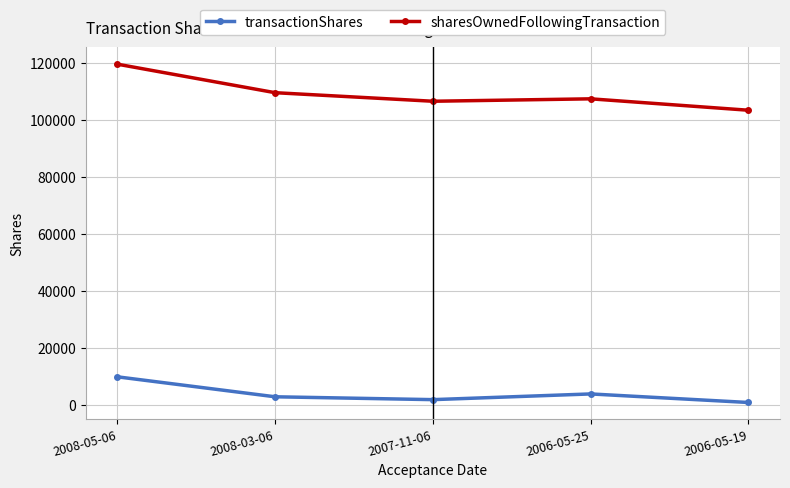

Count the number of categories in the chart.

5